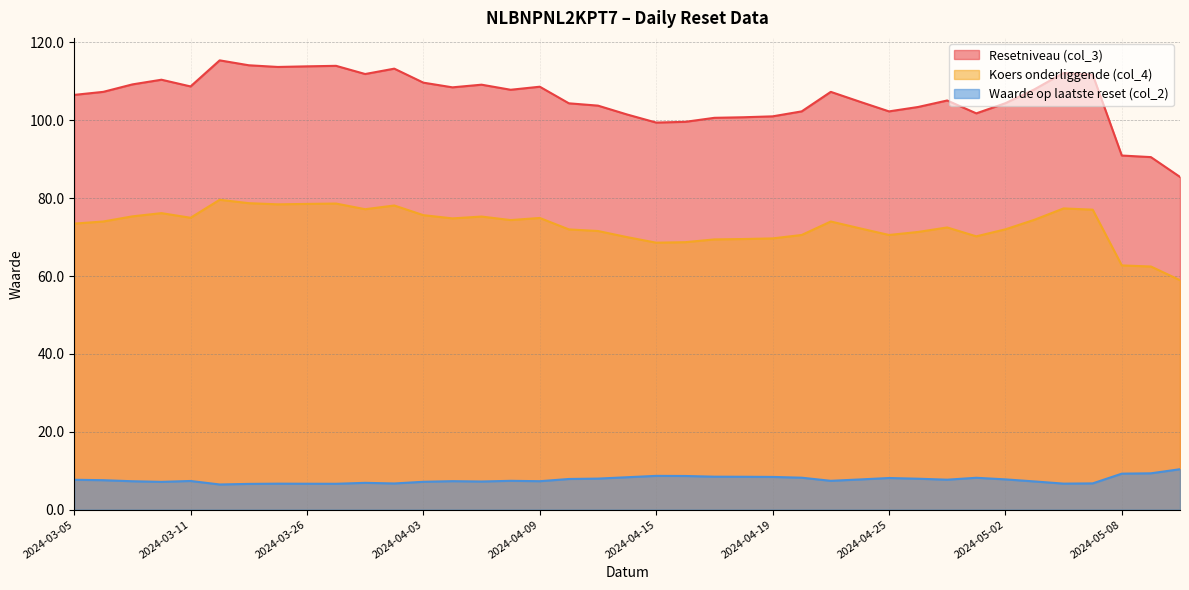

In Koers onderliggende (col_4), how many points are lower than both neighbors (excluding endpoints)?

8